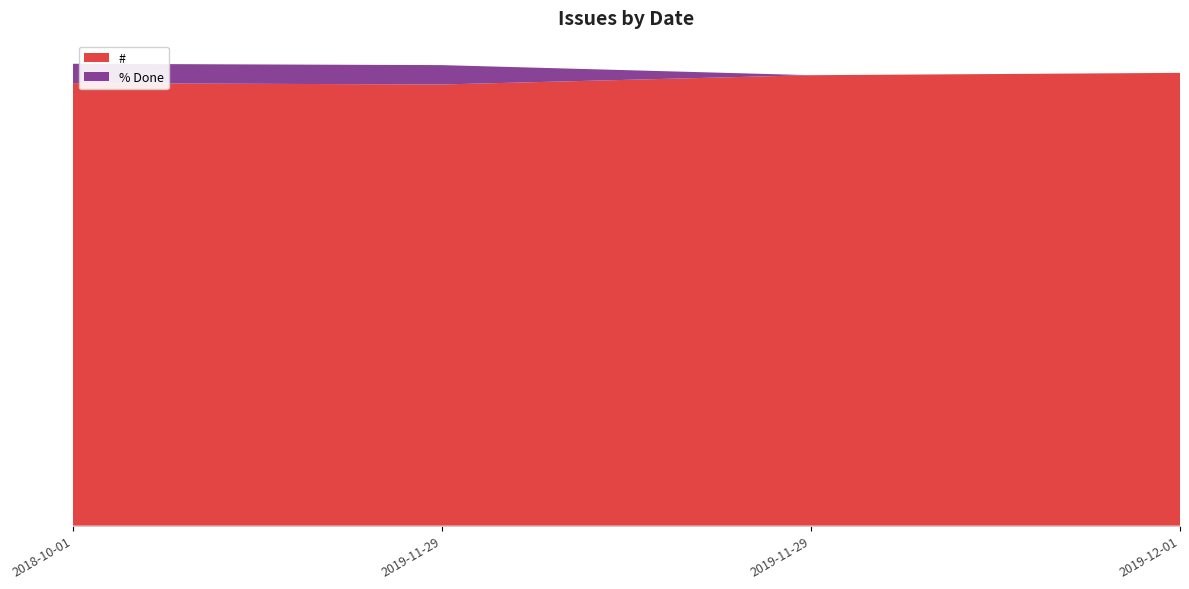

Reading left to right, list all the values displayed in this chart.

#: 2284	2277	2325	2337
% Done: 100	100	0	0